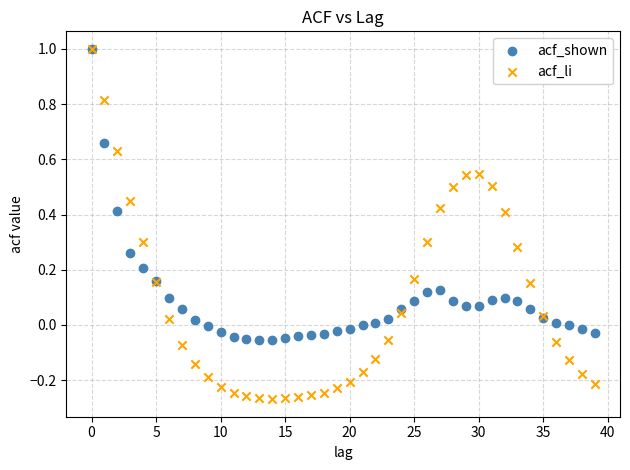

Which series contains the lowest Y value?

acf_li